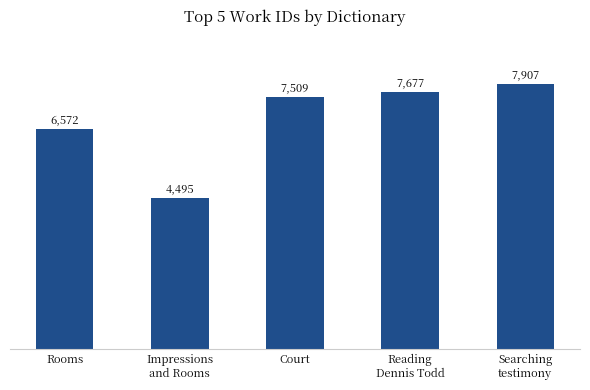

Count the number of categories in the chart.

5